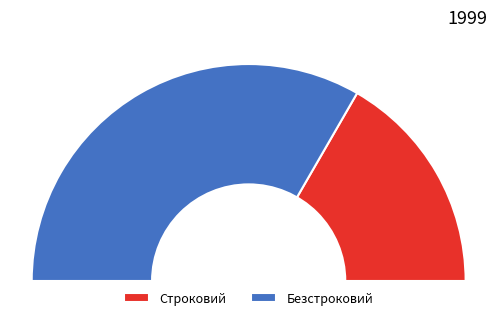

Count the number of slices in the pie.

2